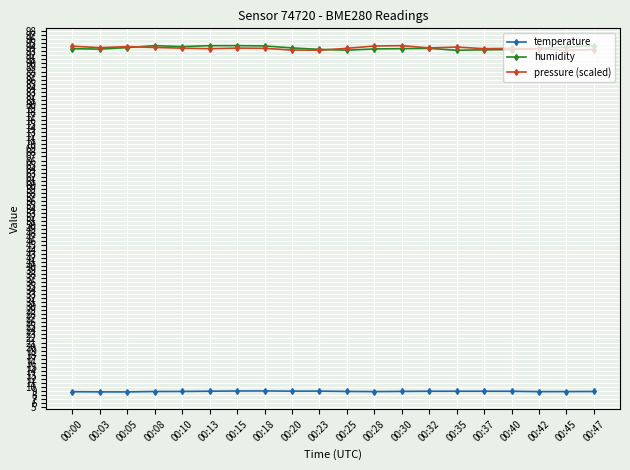

After their last crossing, which series has the higher values: pressure (scaled) or humidity?

humidity